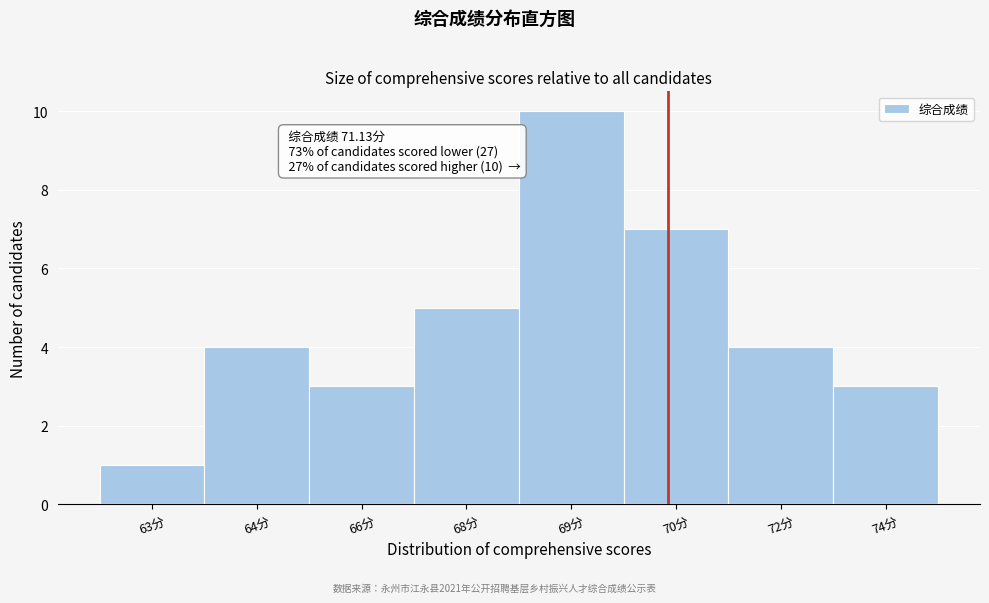

Reading left to right, extract all data points from this chart.

63分=1	64分=4	66分=3	68分=5	69分=10	70分=7	72分=4	74分=3